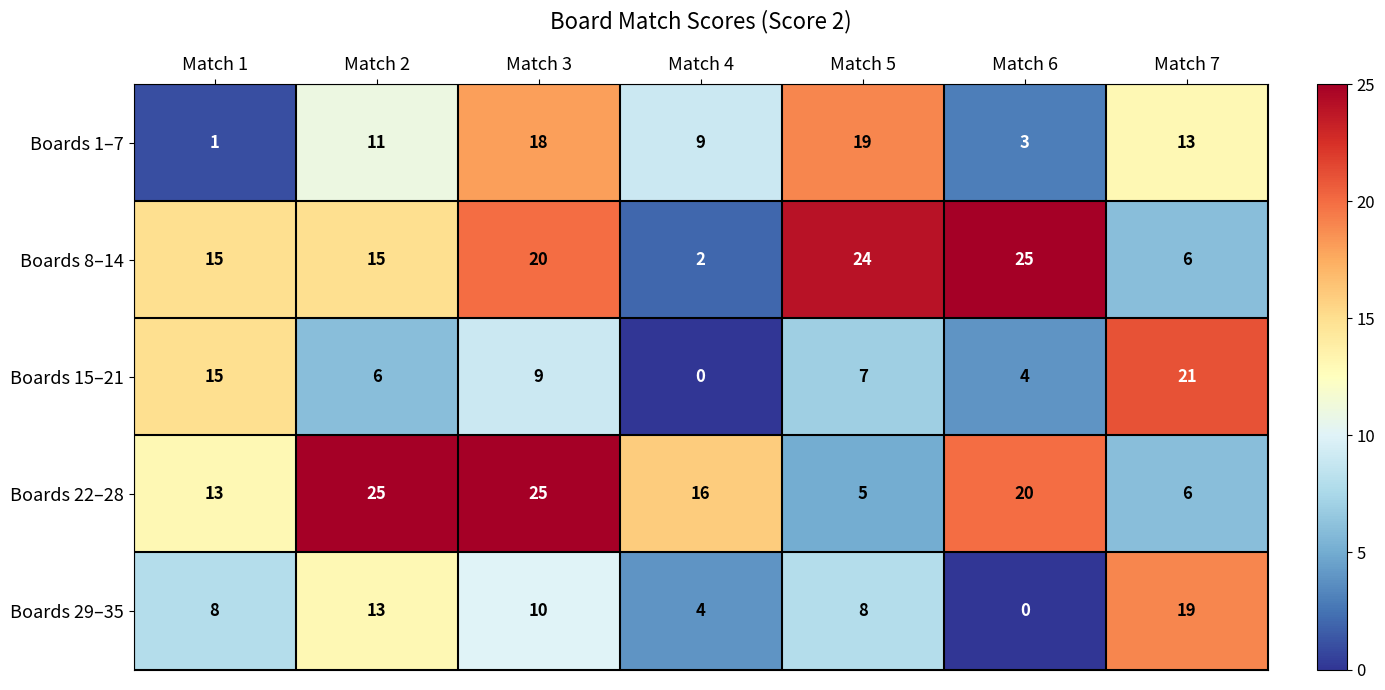

What is the difference between the second highest and second lowest values in the Boards 22–28 series?

19